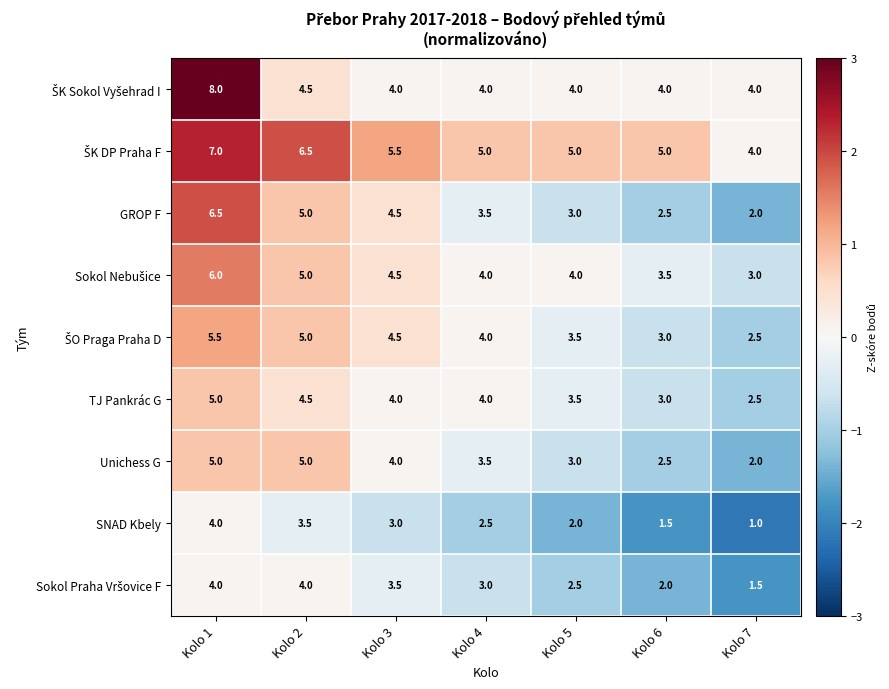

What is the difference between the highest and lowest values at Kolo 3?

2.5